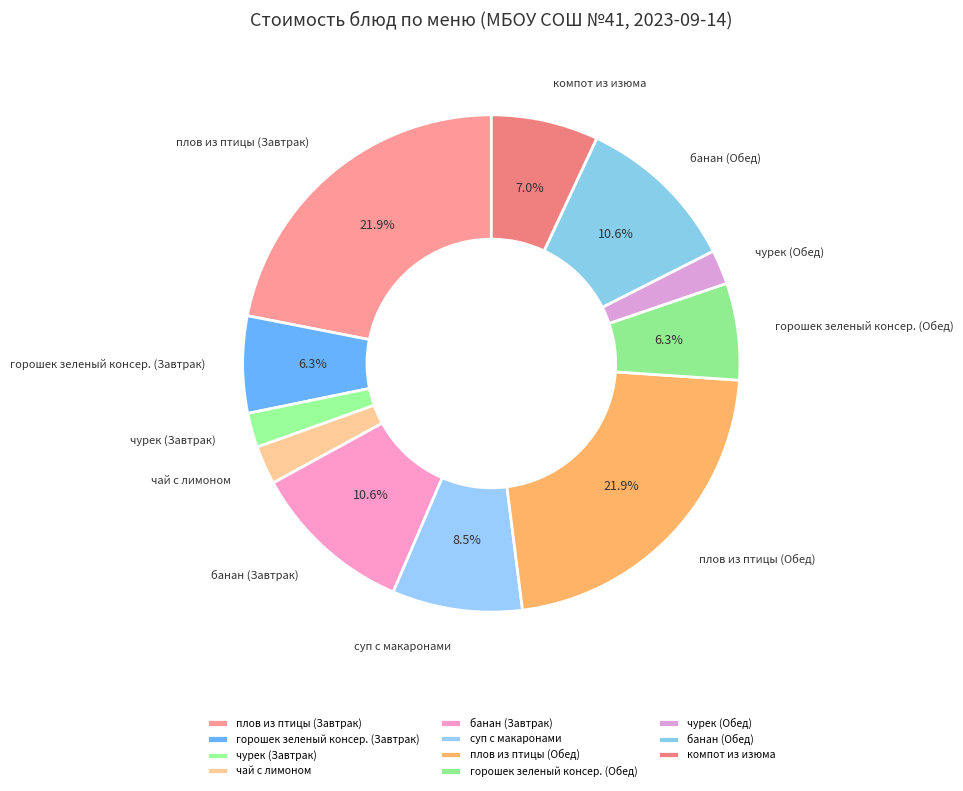

Between горошек зеленый консер. (Завтрак) and чурек (Завтрак), which is larger?

горошек зеленый консер. (Завтрак)